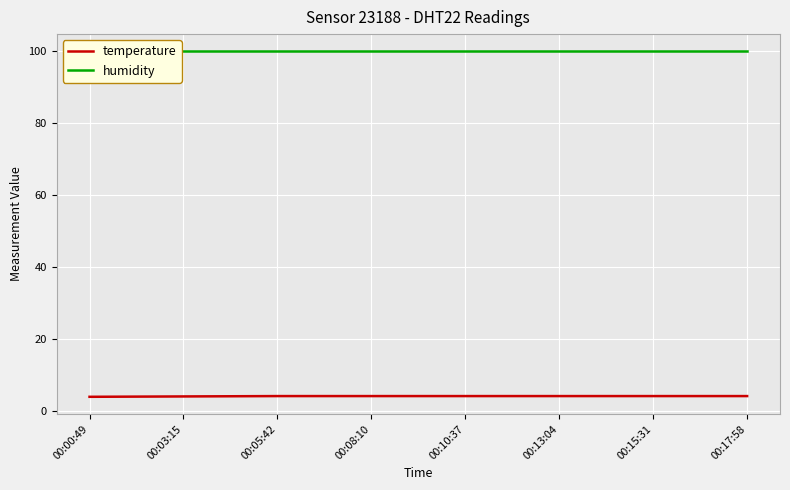

What is the approximate value of humidity at 00:10:37?

99.9